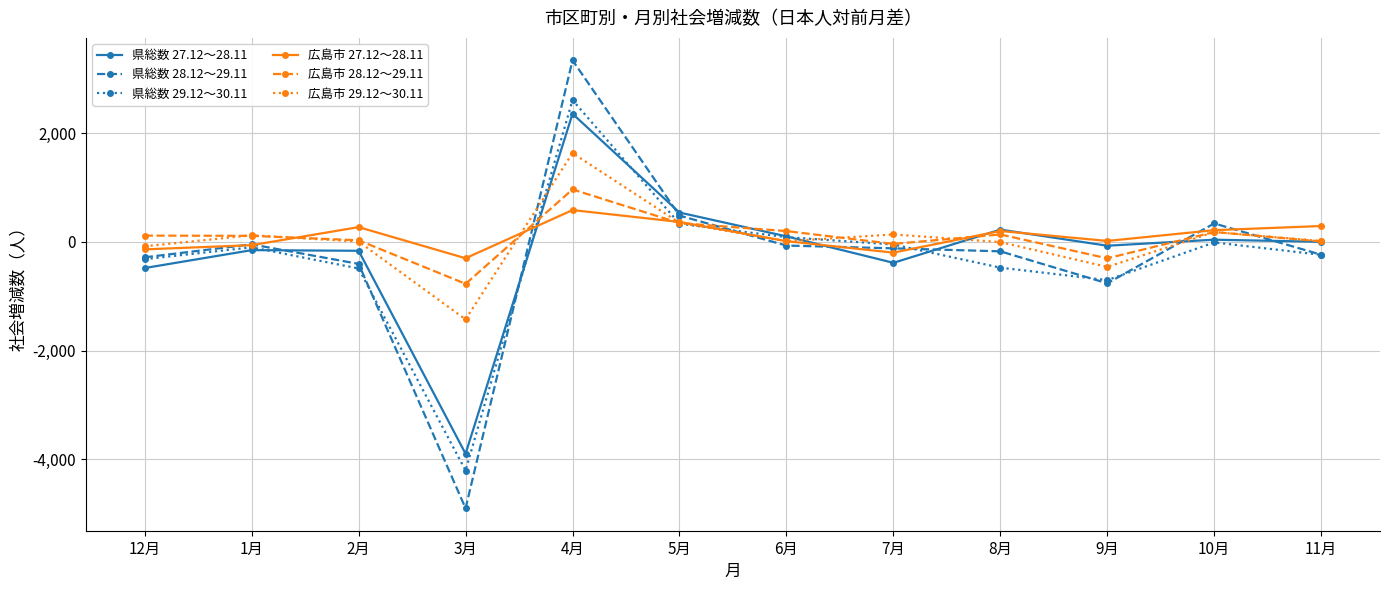

At which category is the sum across all series the highest?

4月